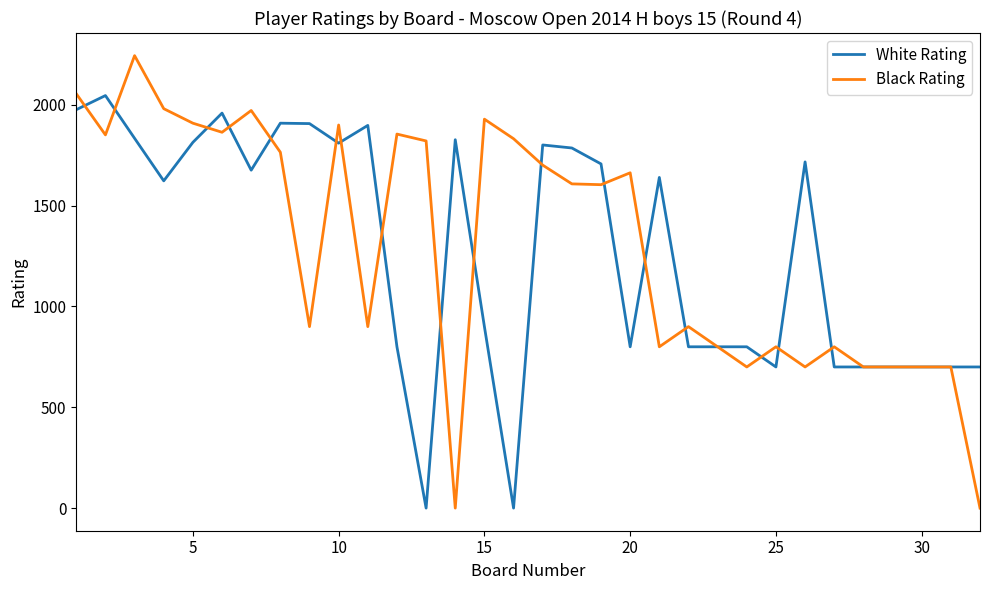

List the series in order of their peak value, highest first.

Black Rating, White Rating